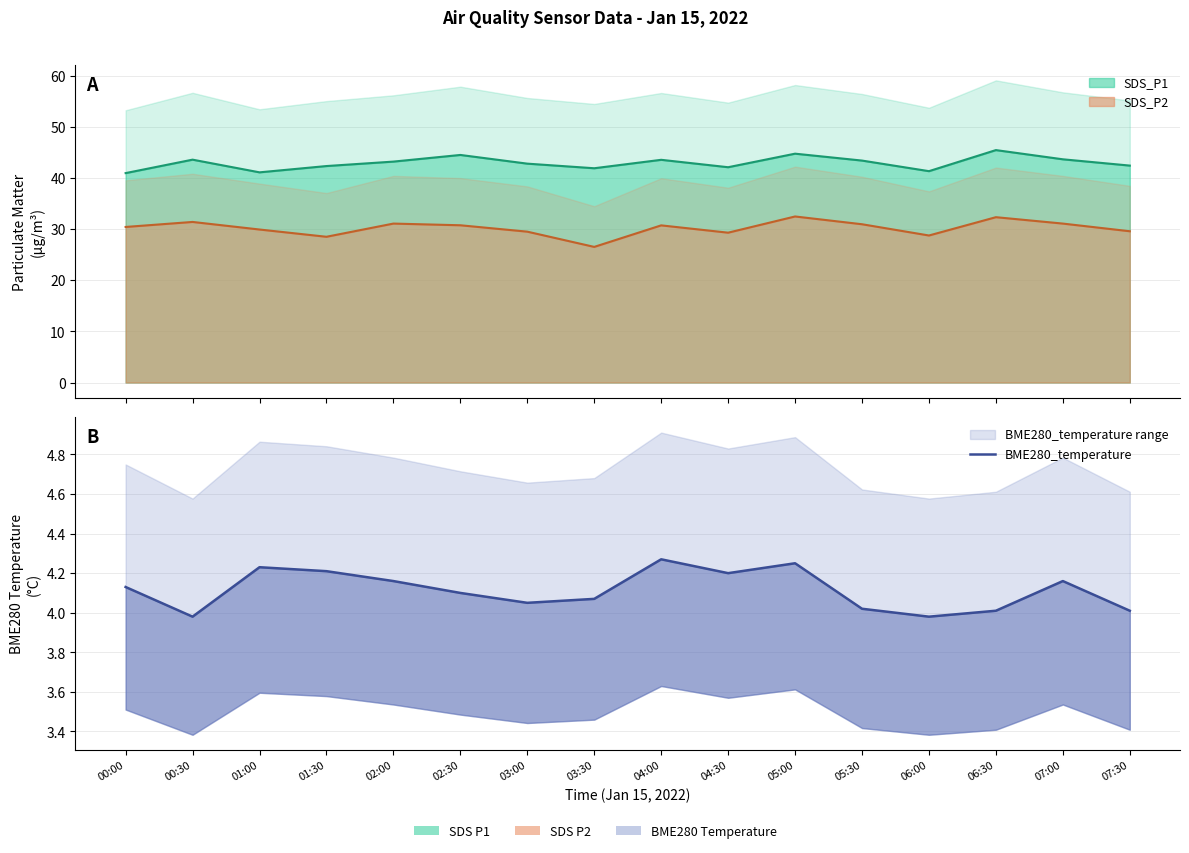

What is the sum of all values?

65.8